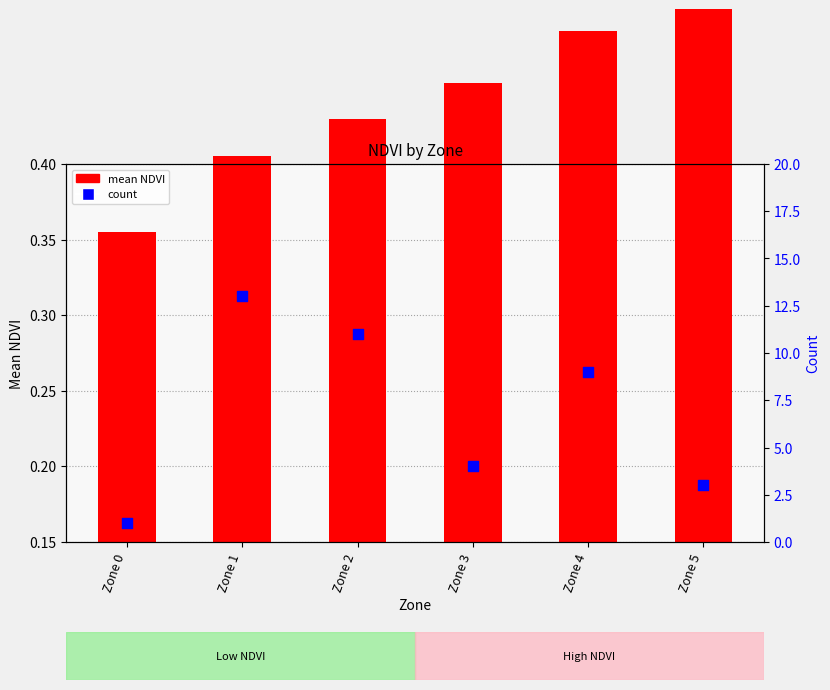

What are all the series names shown in the legend?

mean NDVI, count